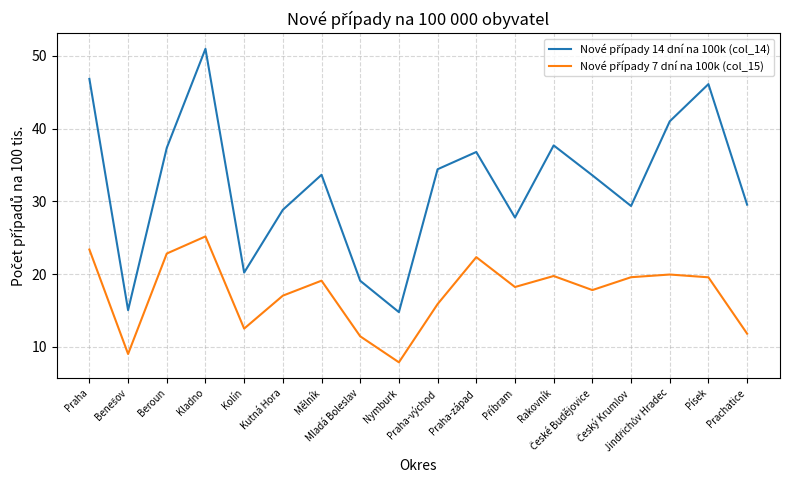

What is the maximum value shown in the chart?

50.9